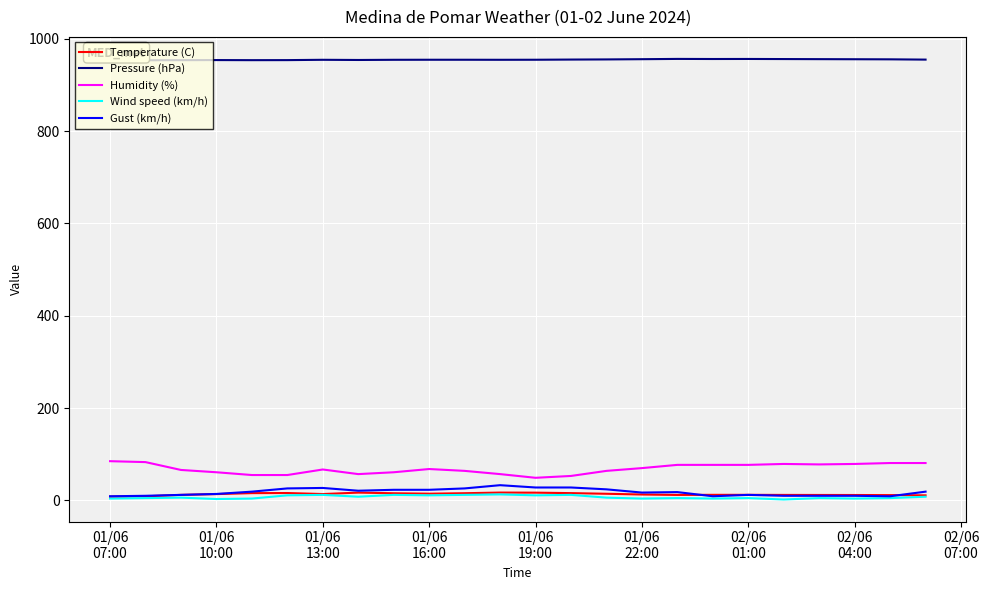

What is the maximum value shown in the chart?

956.5